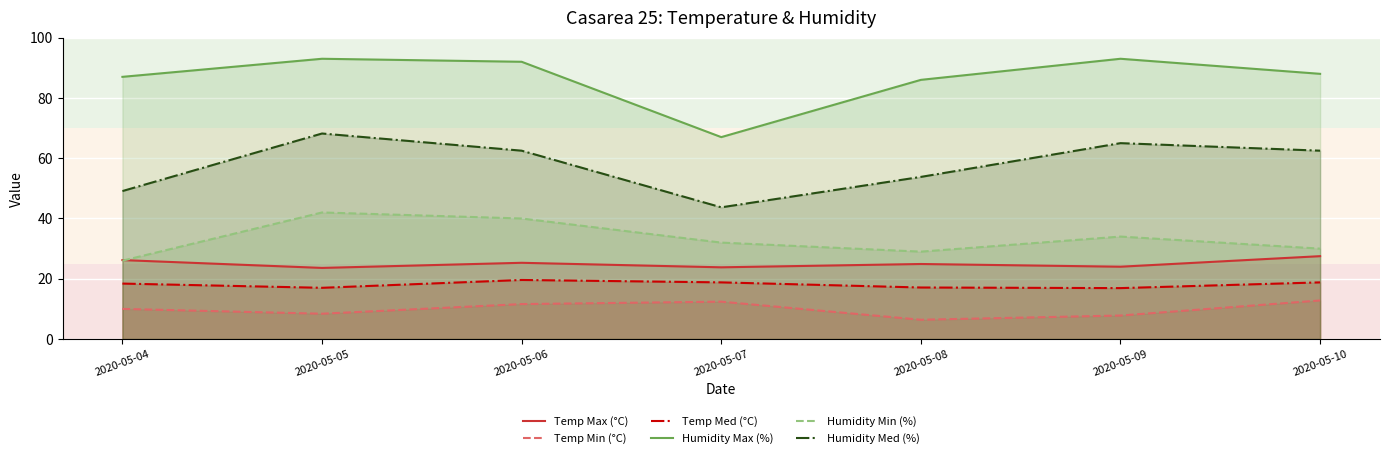

How many lines are shown in the chart?

6